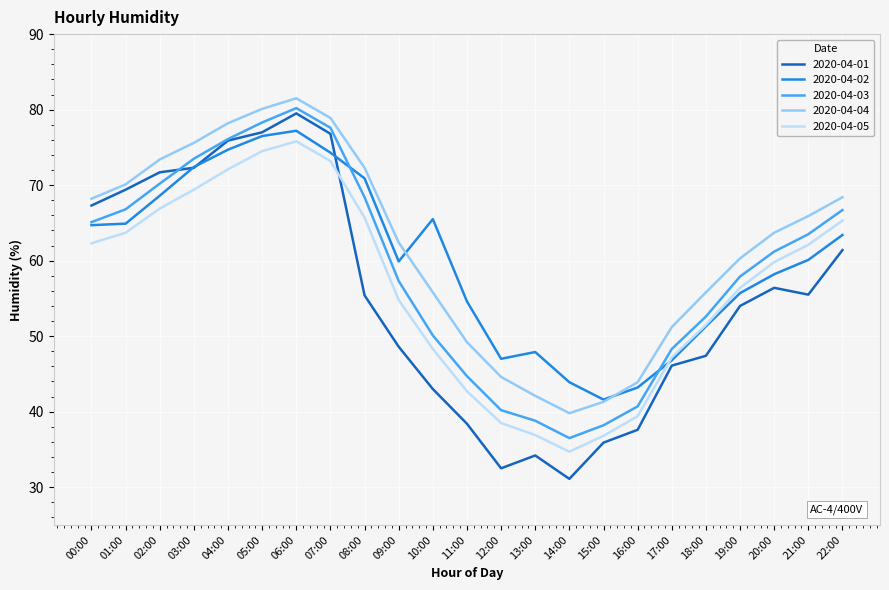

What is the maximum value shown in the chart?

81.5